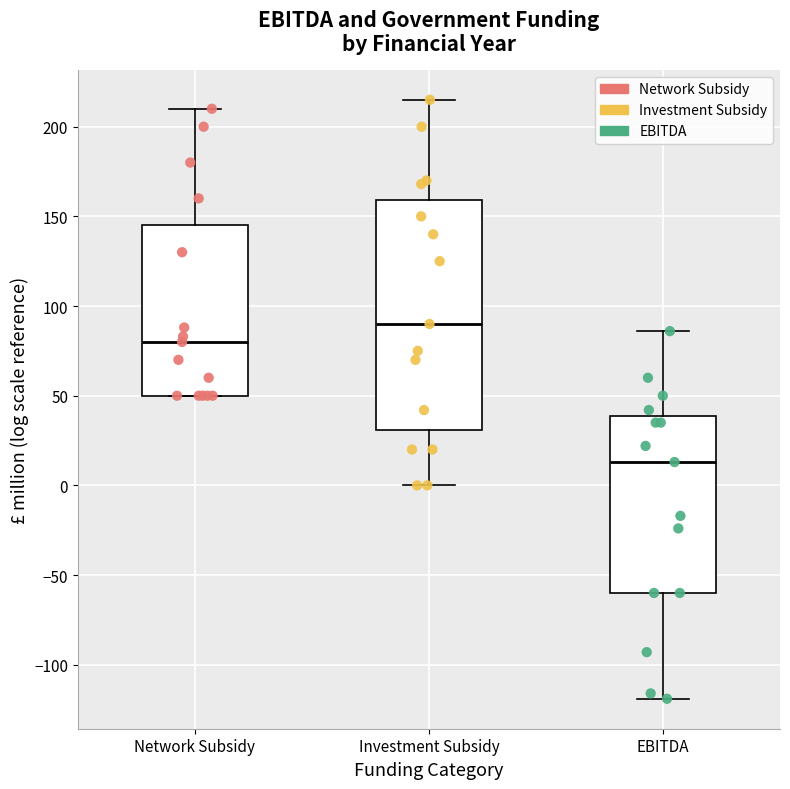

Where does the median line of the box for Investment Subsidy sit on the y-axis? The values are not printed on the chart, so give them approximately, as read against the axis.

90